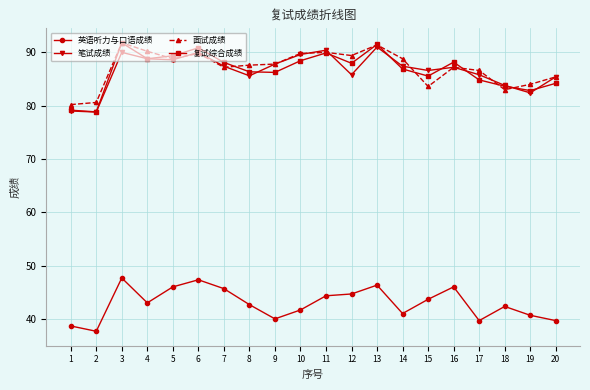

What is the value of the 面试成绩 point at the 2nd from the left?

80.6